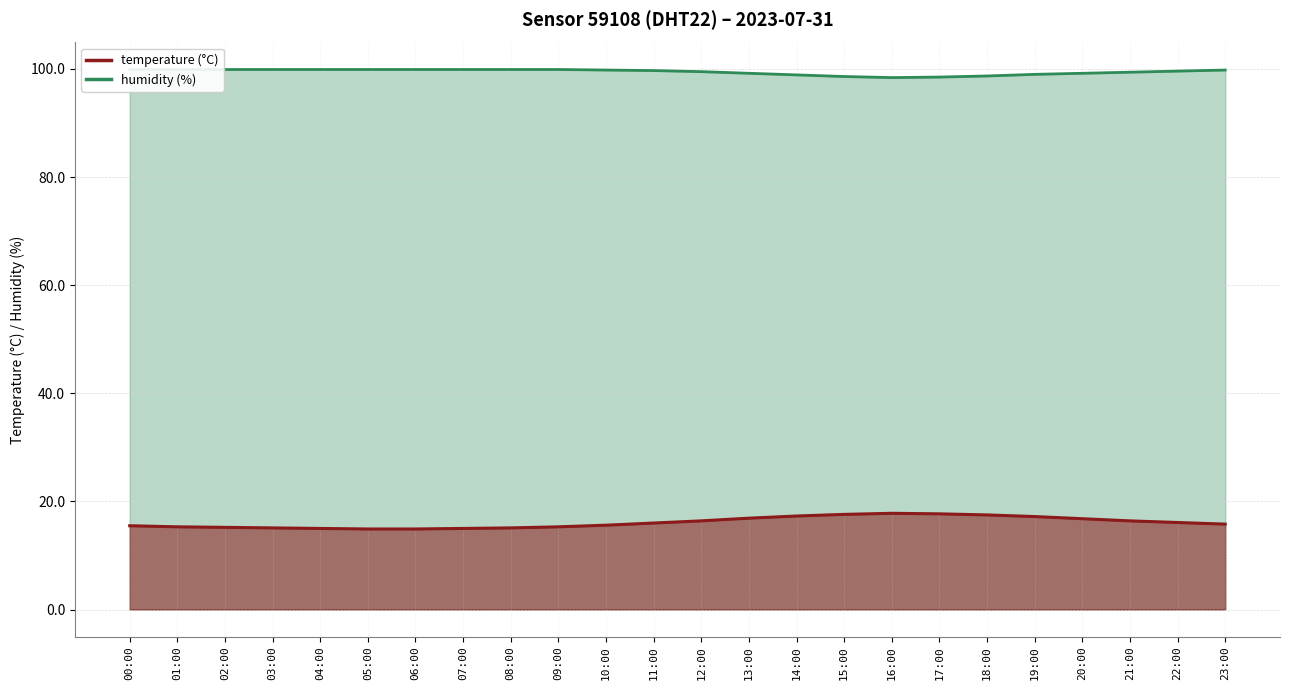

The value of humidity at 05:00 is 99.9. True or false?

True